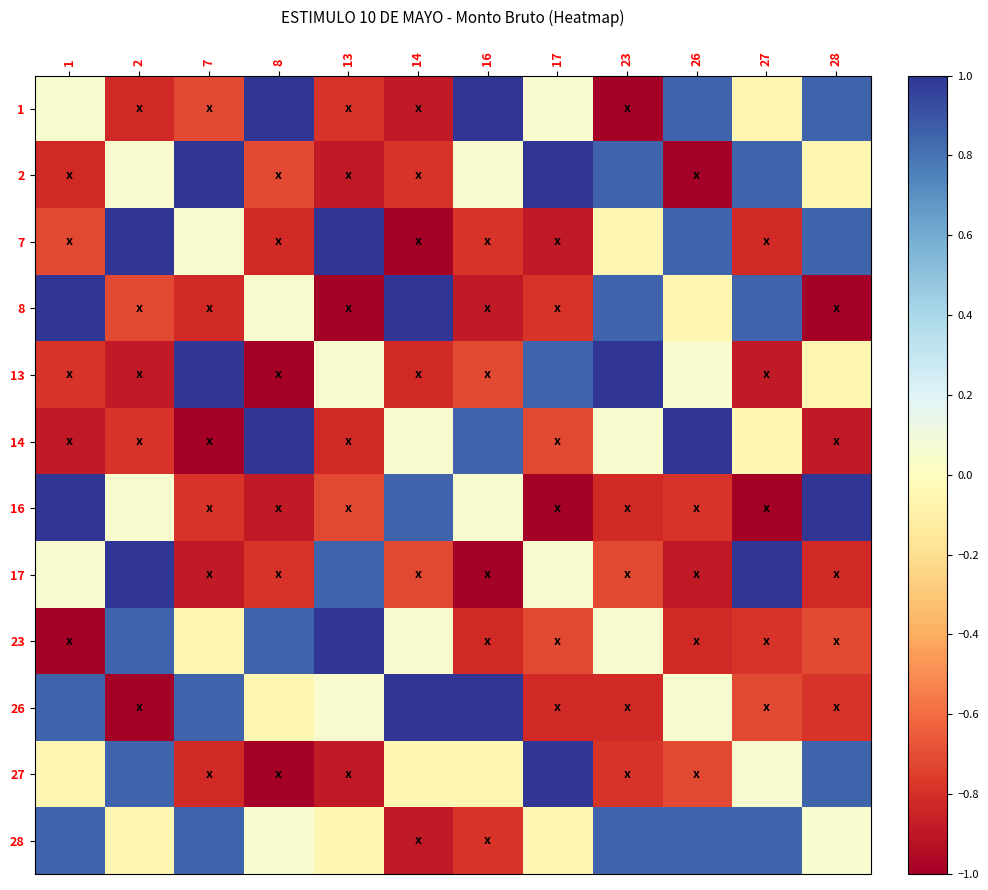

Between 7 and 8, which series saw the biggest shift?

13